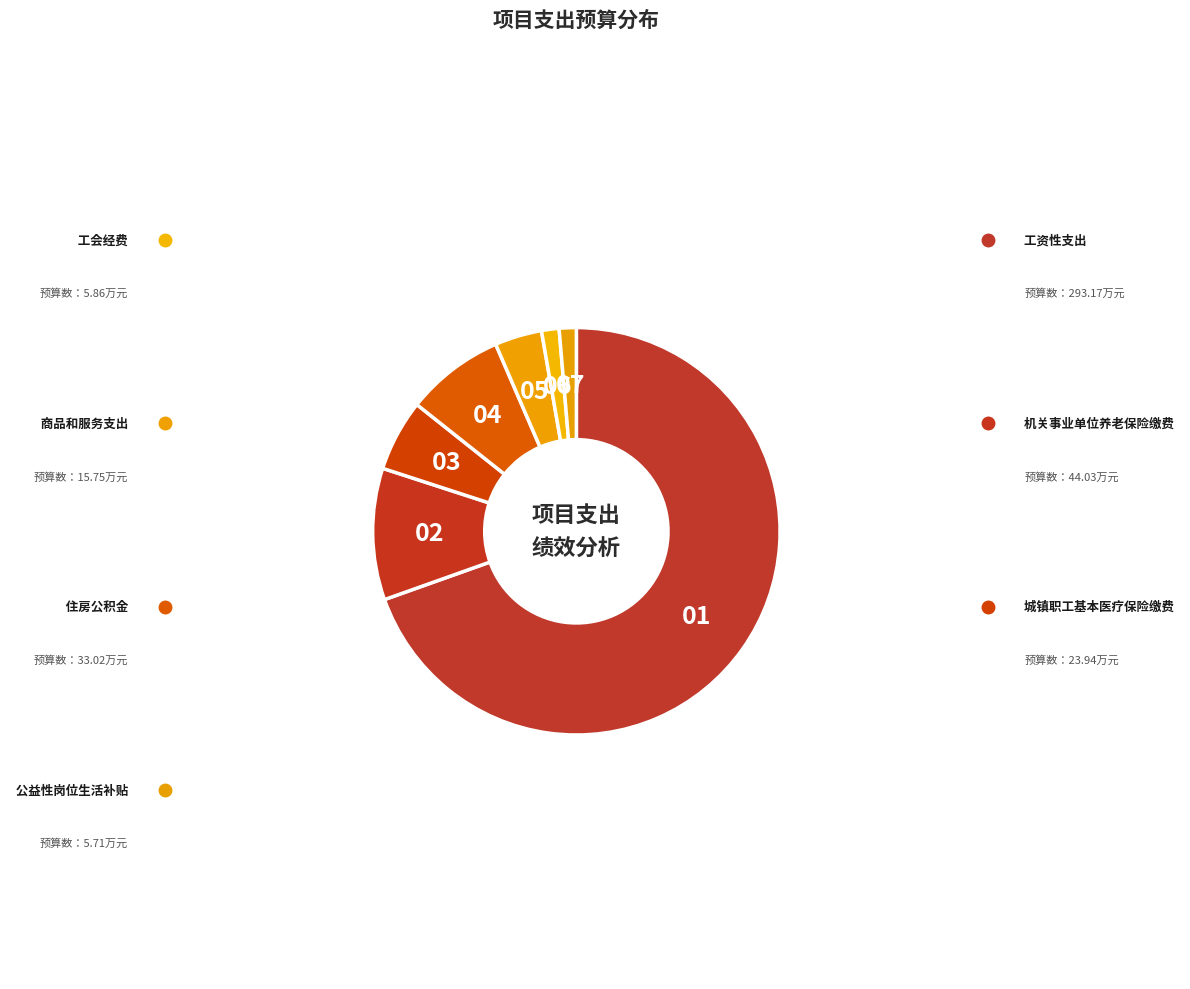

What is the majority slice?

工资性支出